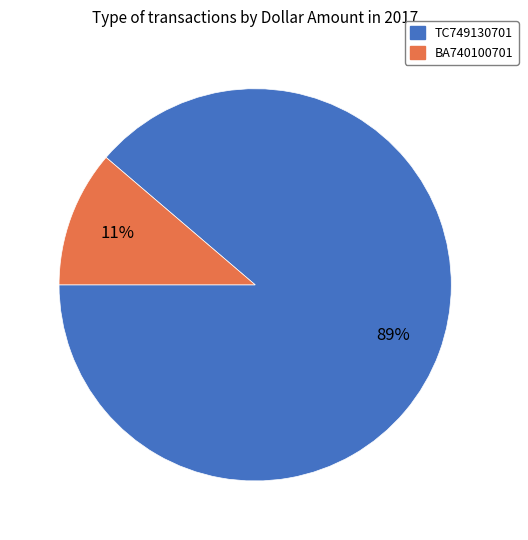

Combined, do BA740100701 and TC749130701 account for over 50%?

Yes